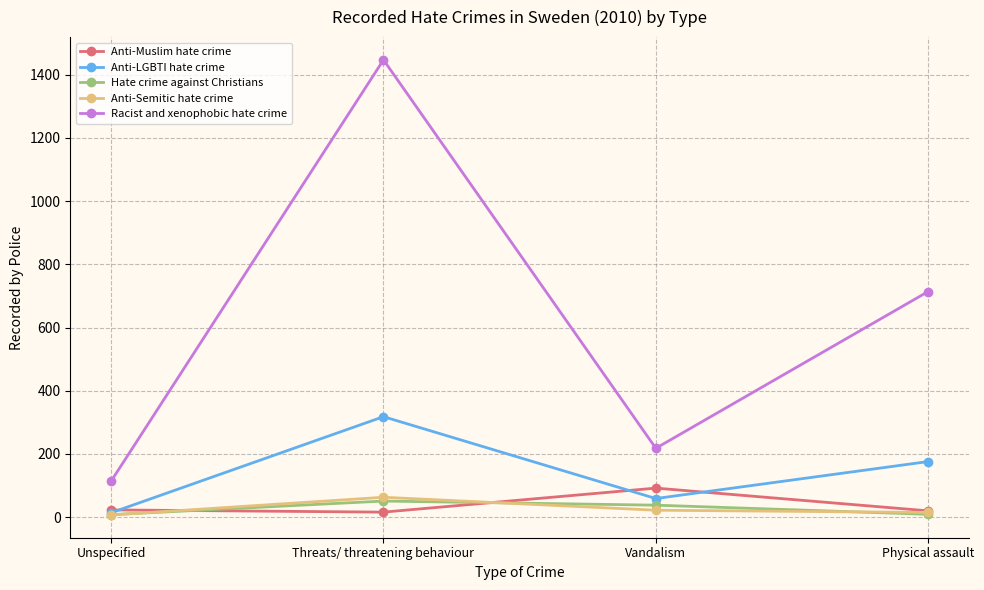

True or false: Hate crime against Christians and Anti-Muslim hate crime intersect in this chart.

True